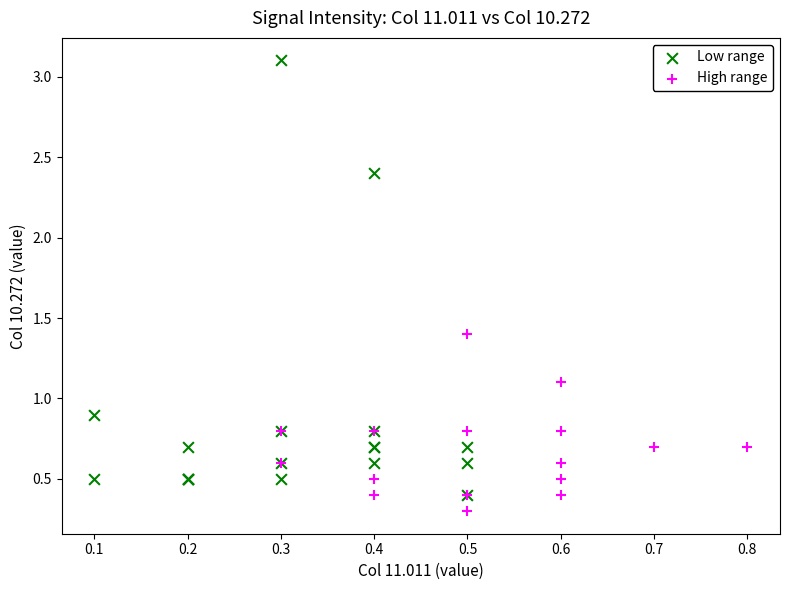

Which series reaches the maximum Y coordinate?

Low range